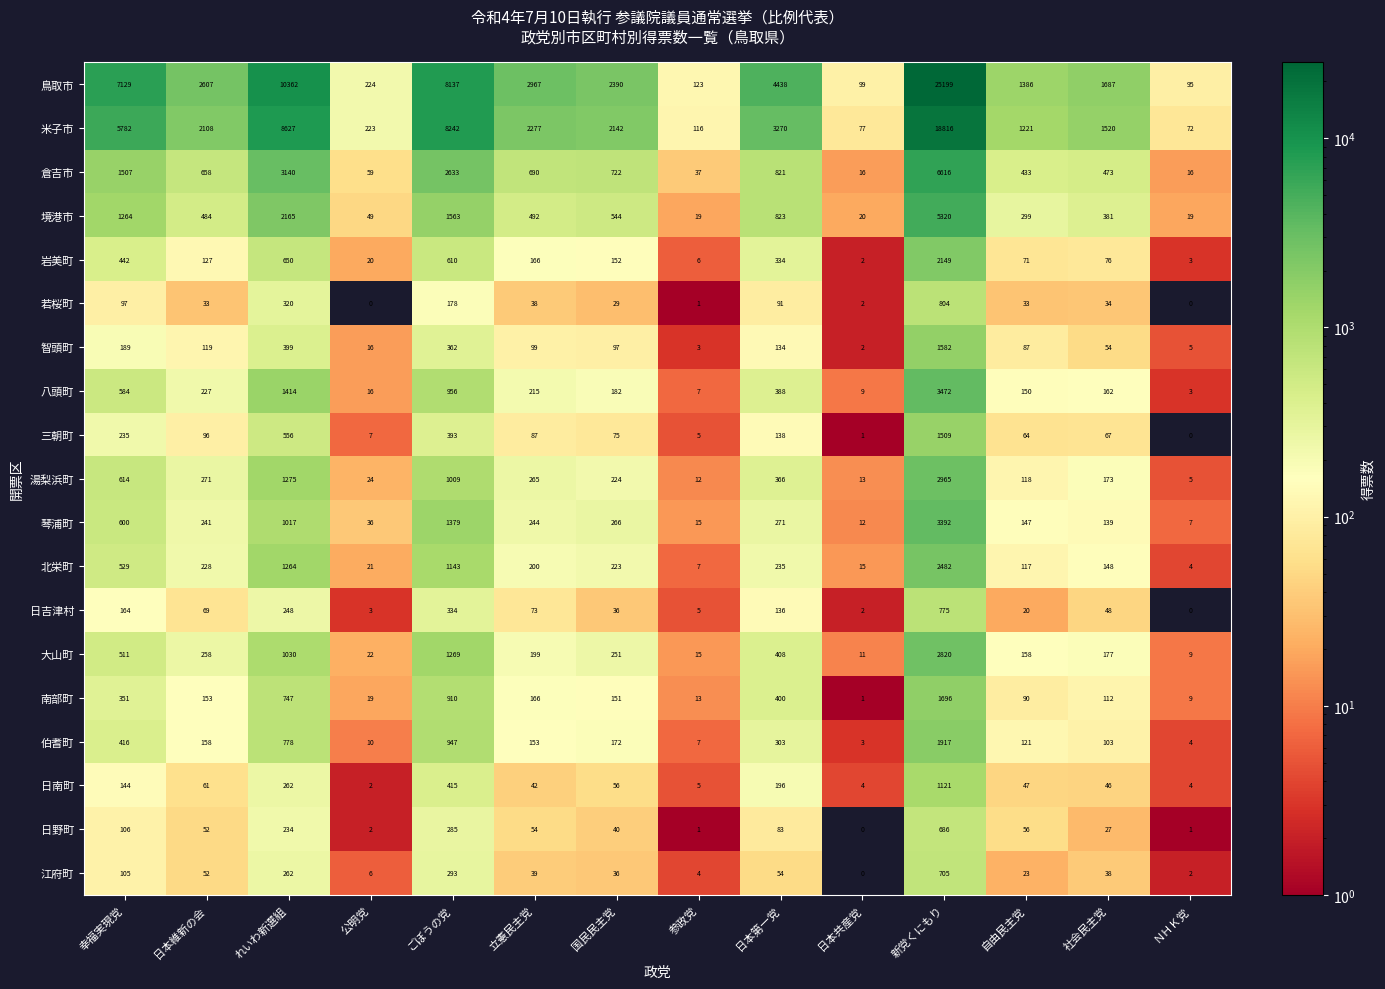

What is the difference between the 境港市 values at 公明党 and 参政党?

30